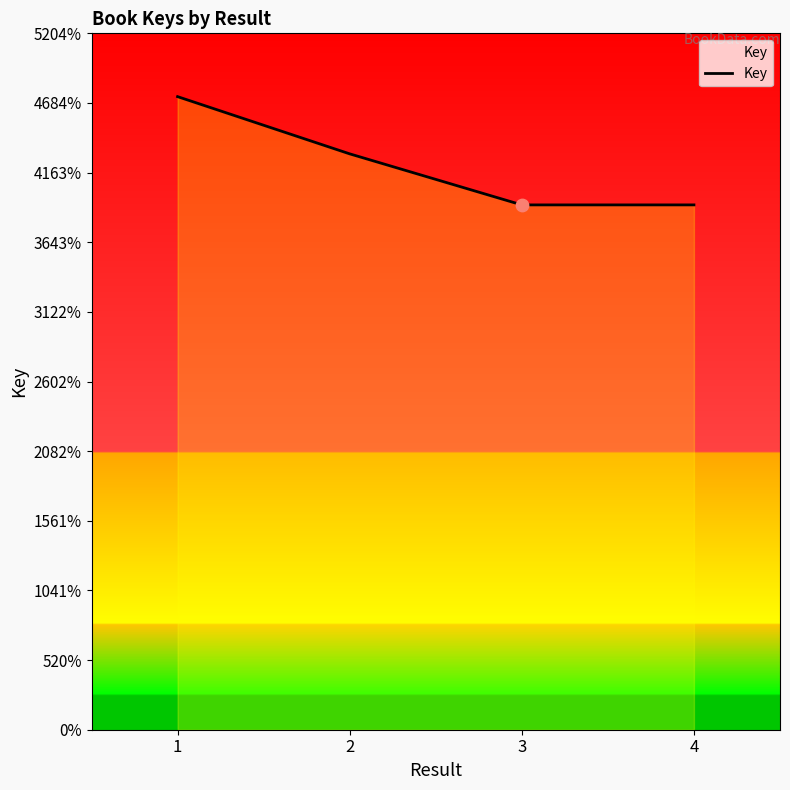

What is the change in value from 2 to 4?

-3814387